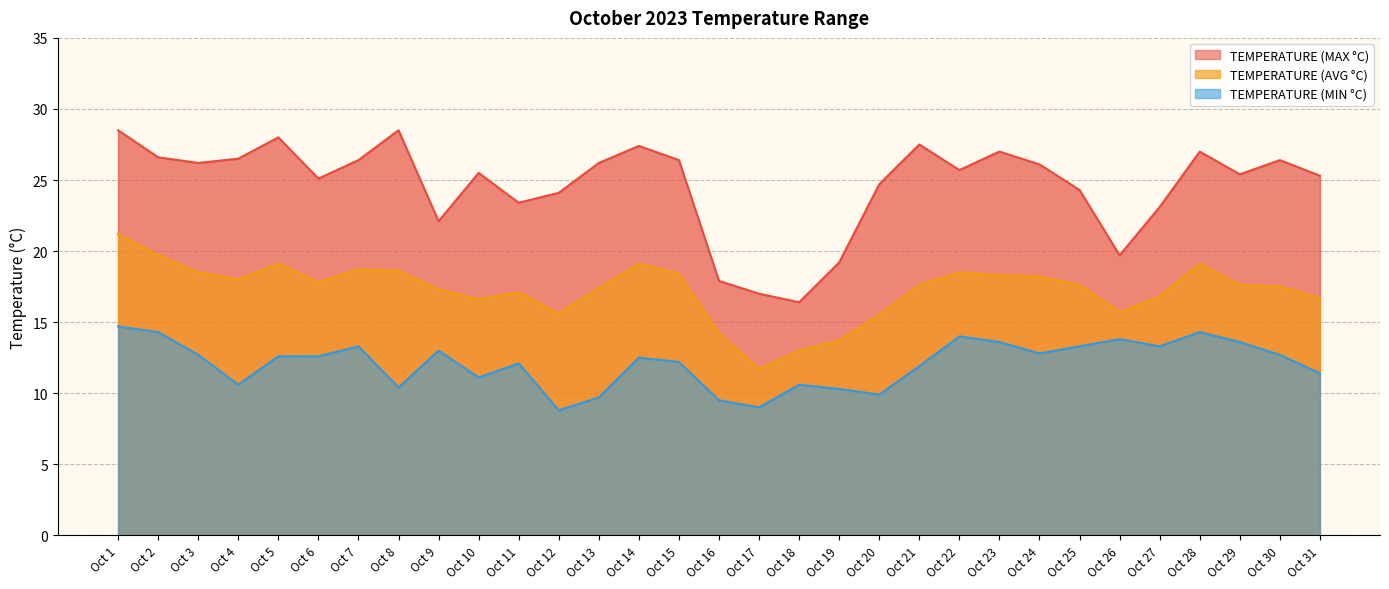

What is the value of the TEMPERATURE (AVG °C) point at the 29th from the left?

17.6